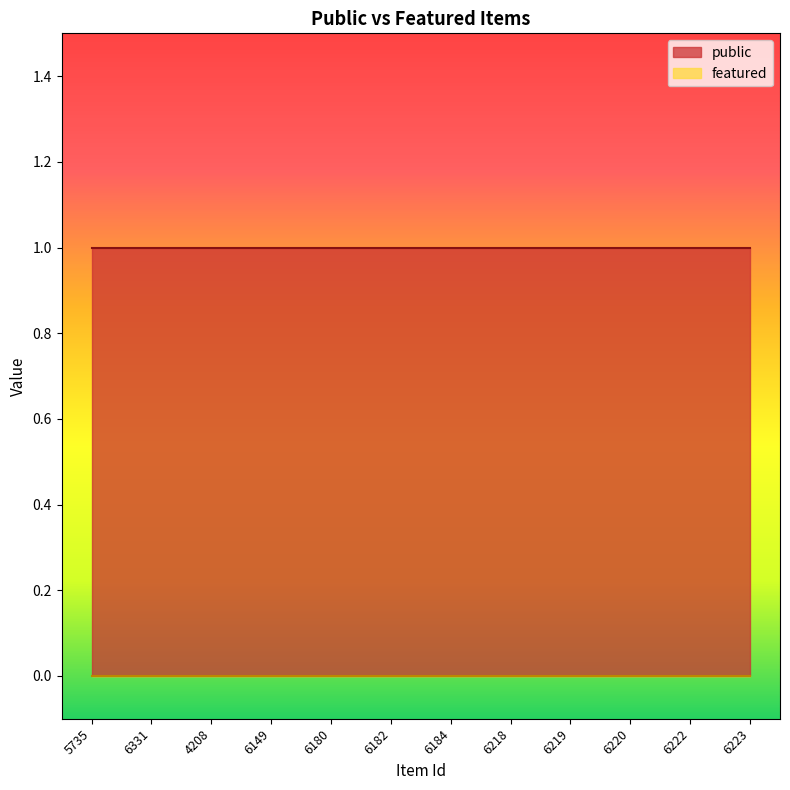

At which label does featured reach its minimum?

5735